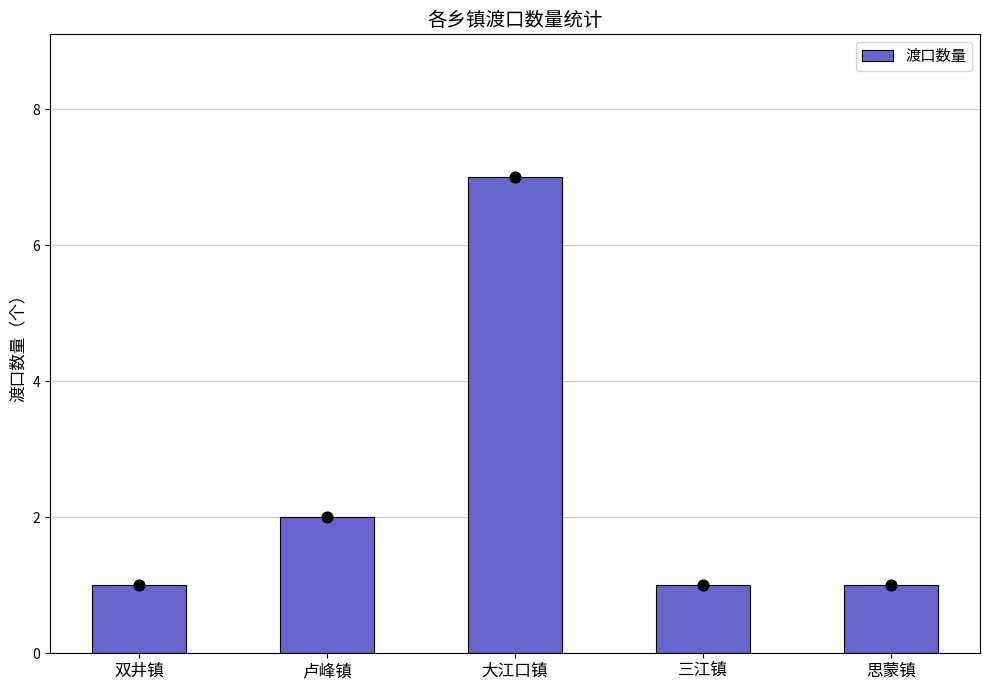

Approximately how many times larger is the value at 三江镇 compared to 大江口镇?

0.1